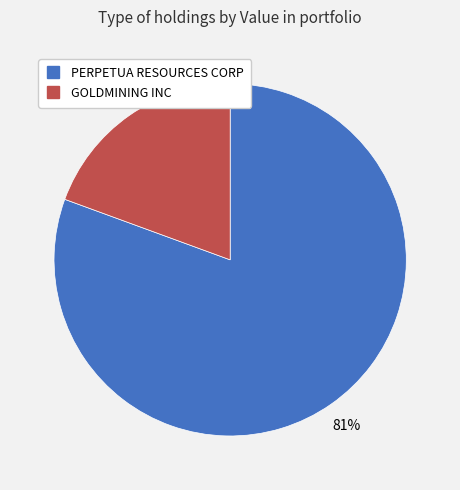

Combined, do GOLDMINING INC and PERPETUA RESOURCES CORP account for over 50%?

Yes